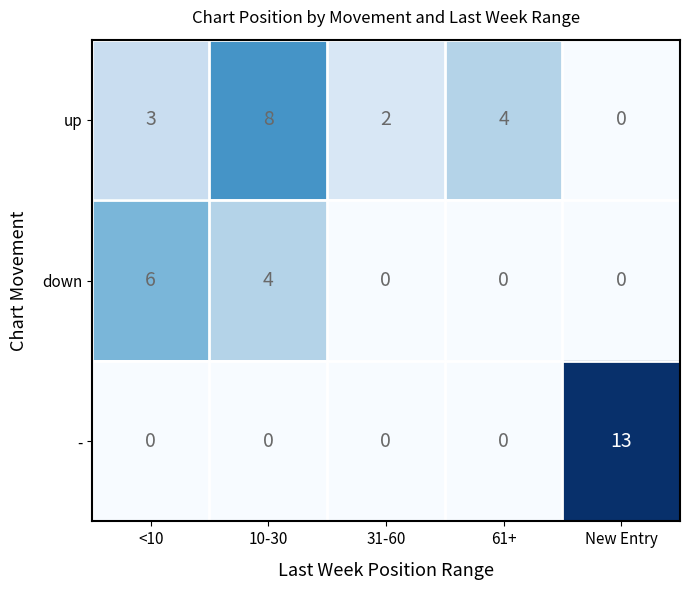

Which category has the highest value in the - series?

New Entry